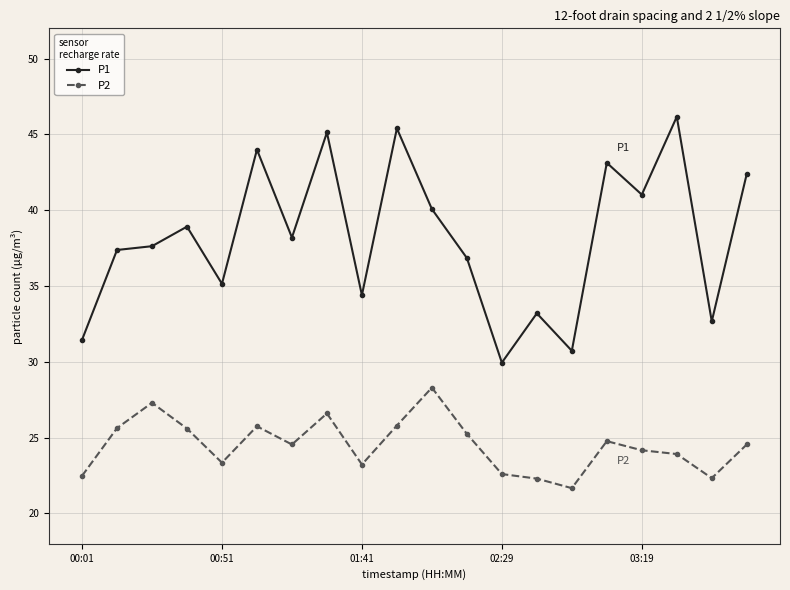

How many data points in P1 are less than 38?

10